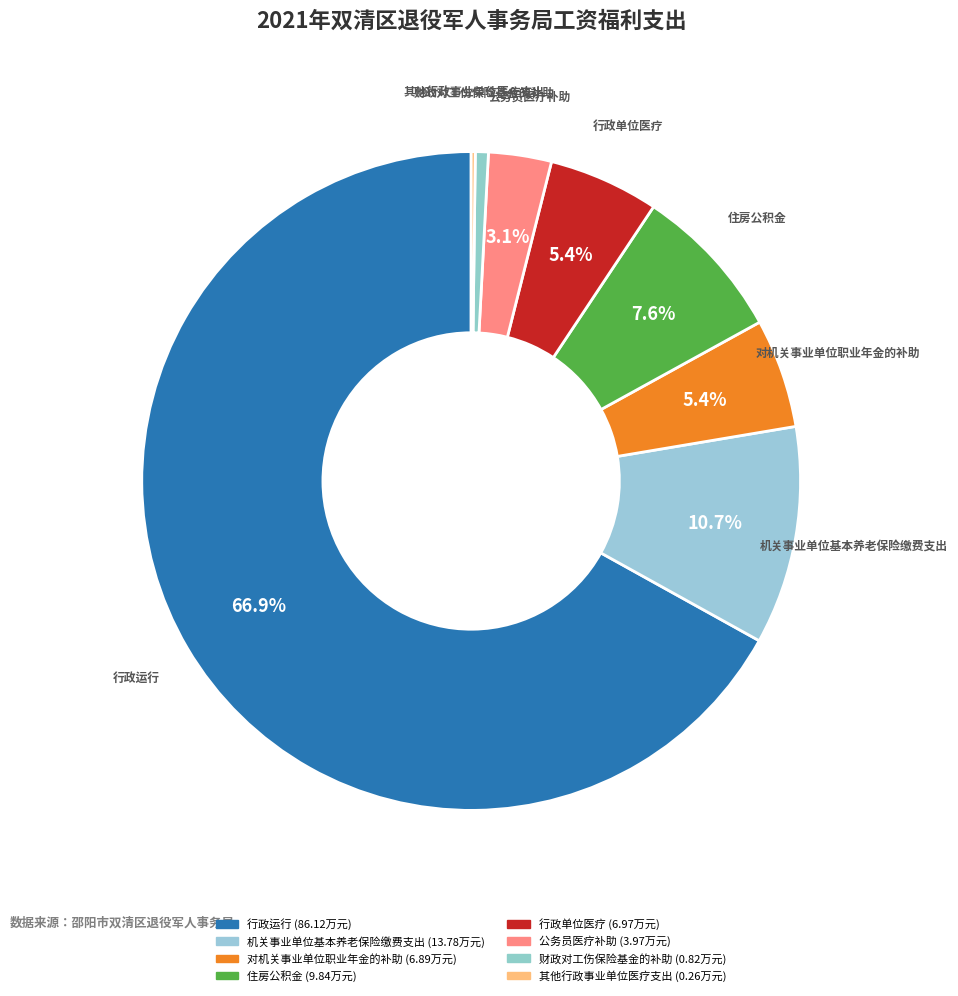

Count the number of slices in the pie.

8